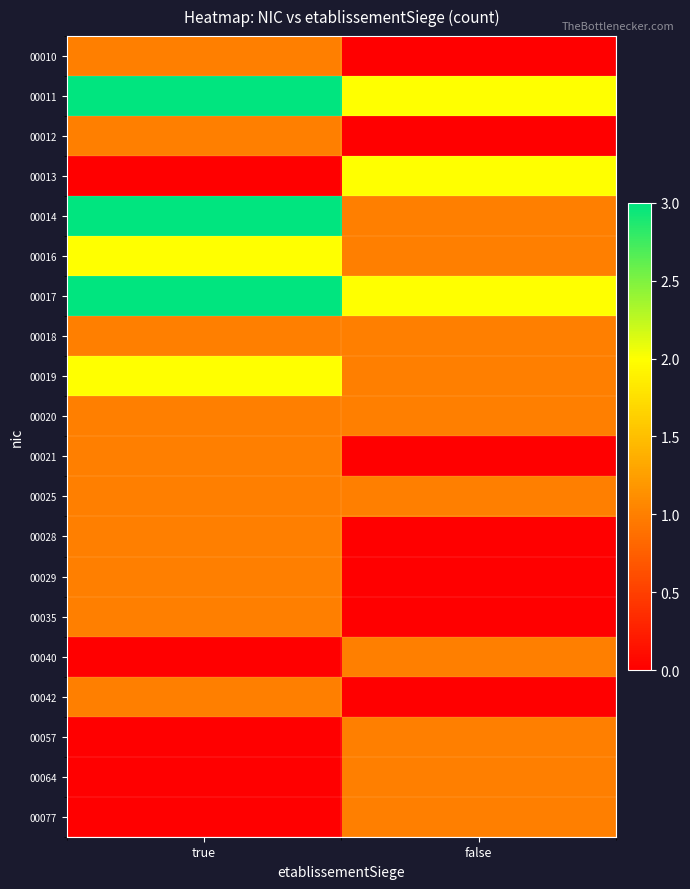

What is the total value across all series at false?

16